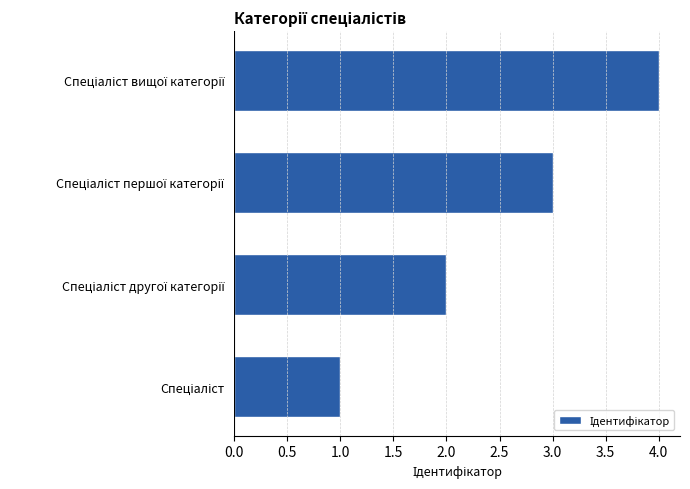

What is the difference between the maximum and minimum values?

3